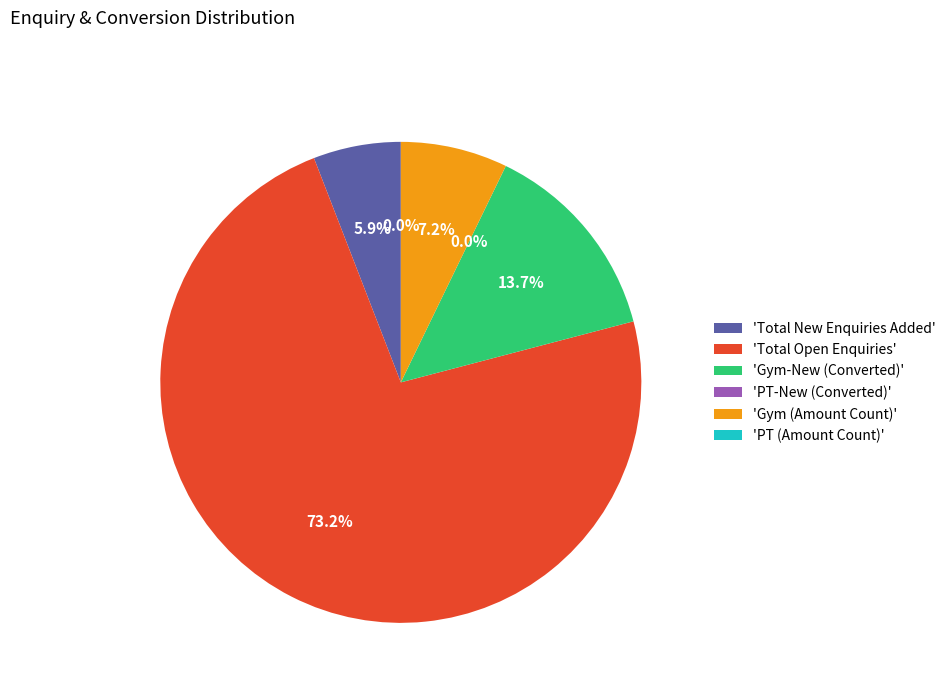

How many segments does this pie chart have?

6